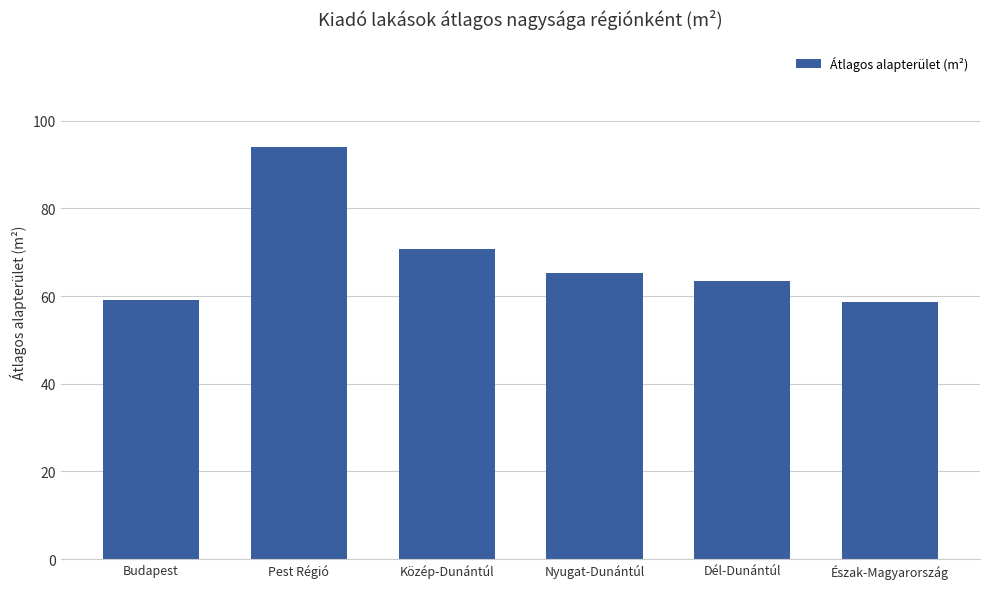

The value at Budapest is 59.2. True or false?

True